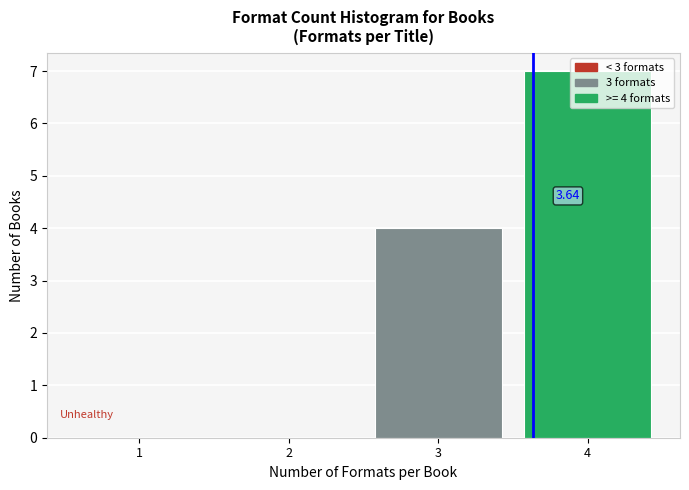

Which range on the x-axis has the tallest bar?

3.5 to 4.5